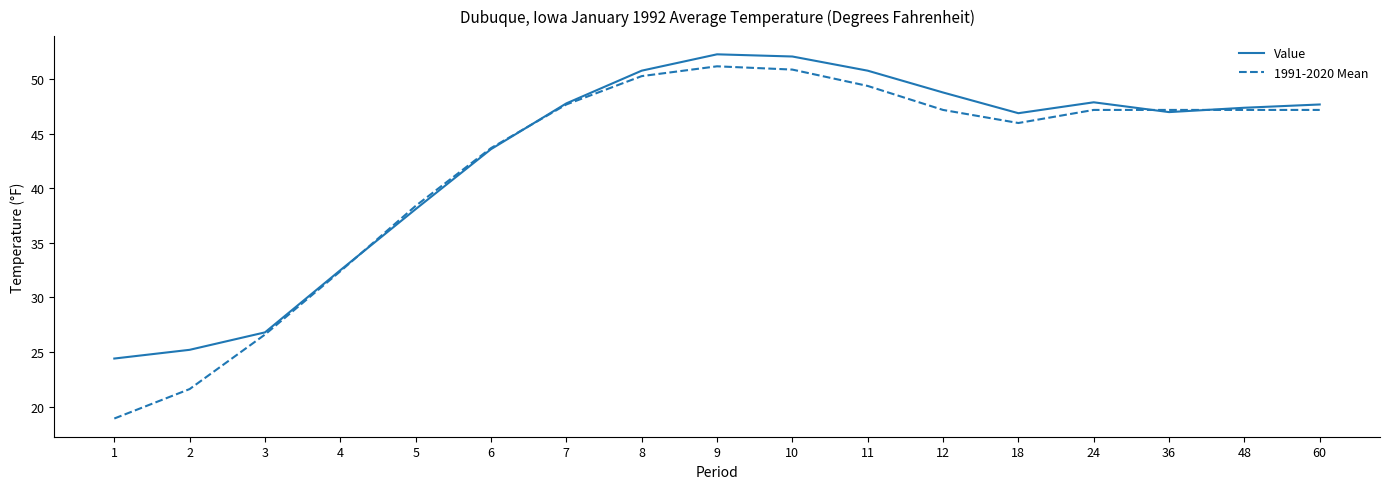

What is the maximum value for Value?

52.3